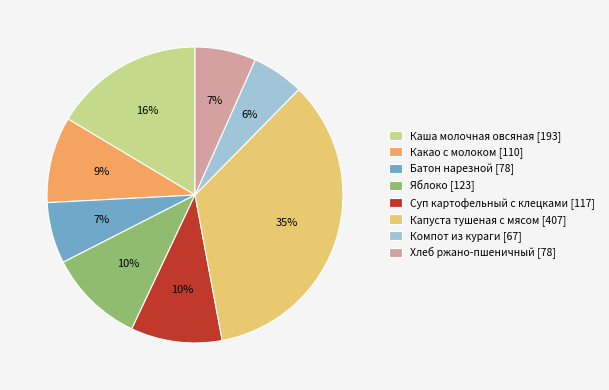

How many segments does this pie chart have?

8